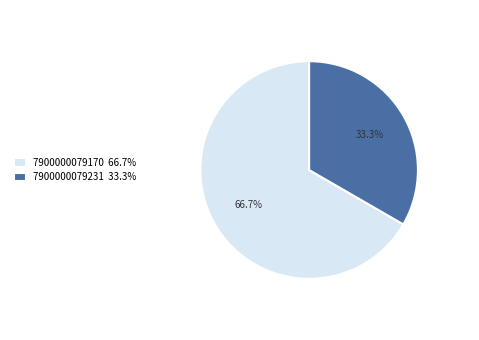

To the nearest percent, what percentage of the pie is 7900000079170?

67%